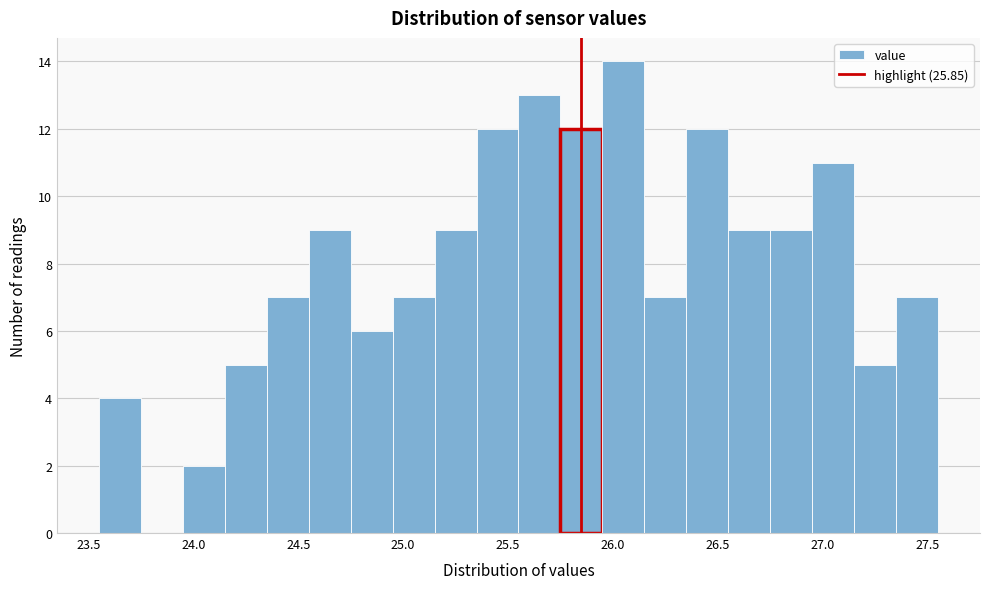

How tall is the bar that spans 24.95 to 25.15 on the x-axis? The values are not printed on the chart, so give them approximately, as read against the axis.

7